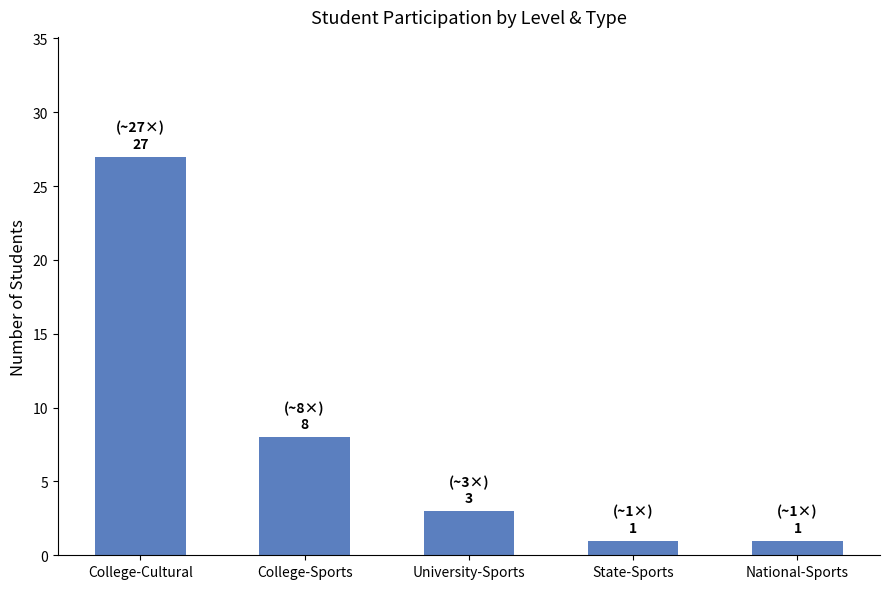

At which label is the value closest to 14?

College-Sports